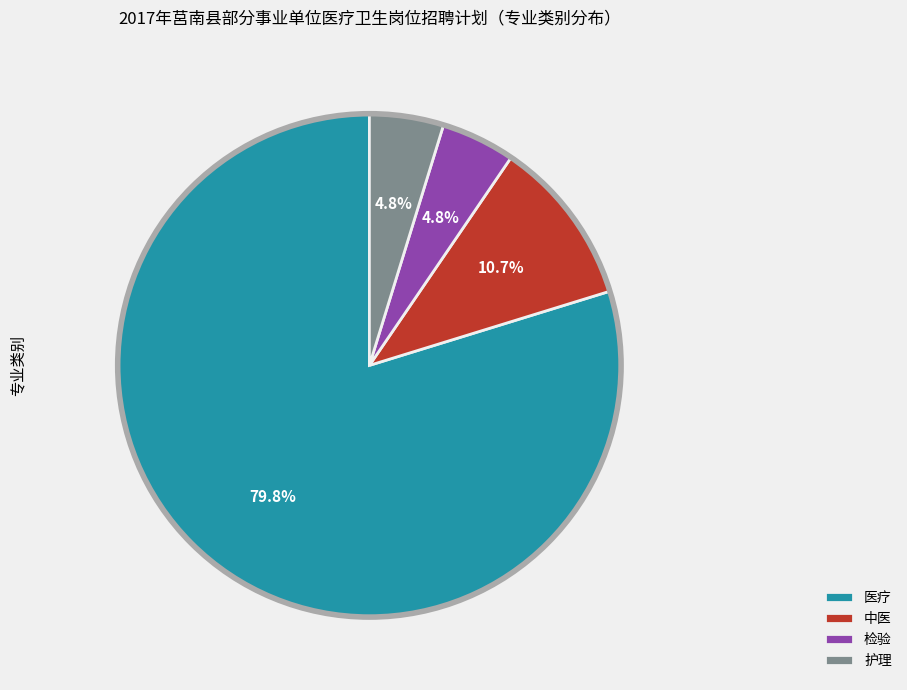

Which slice is the largest?

医疗